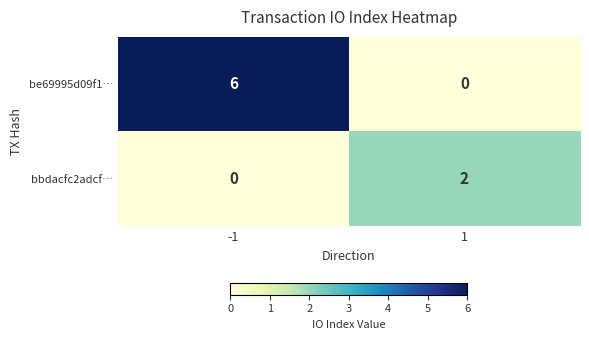

Which series has the largest range (max minus min)?

be69995d09f1…